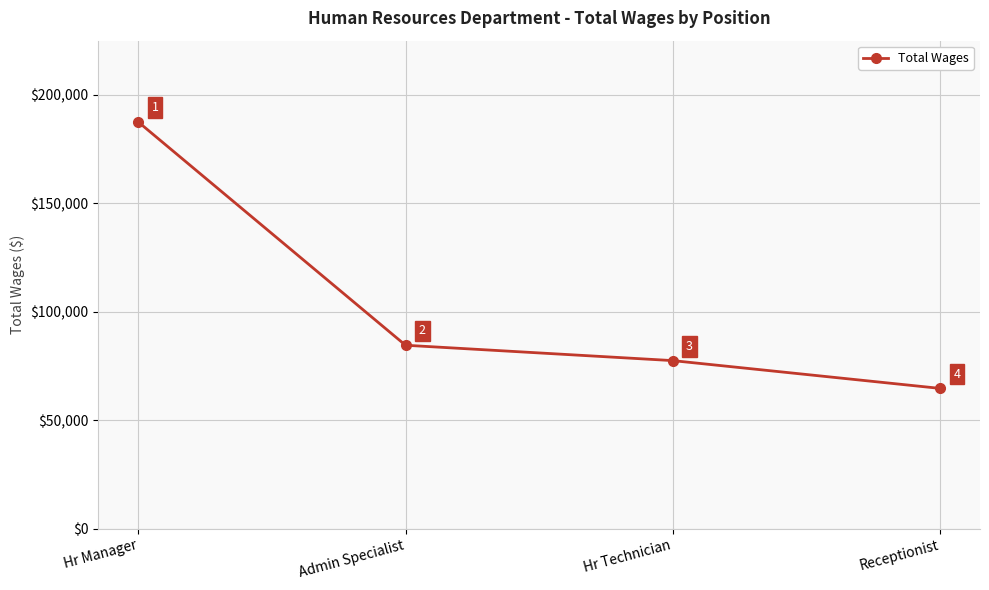

Reading left to right, what are all the values shown in this chart?

Hr Manager=187536	Admin Specialist=84616	Hr Technician=77532	Receptionist=64728